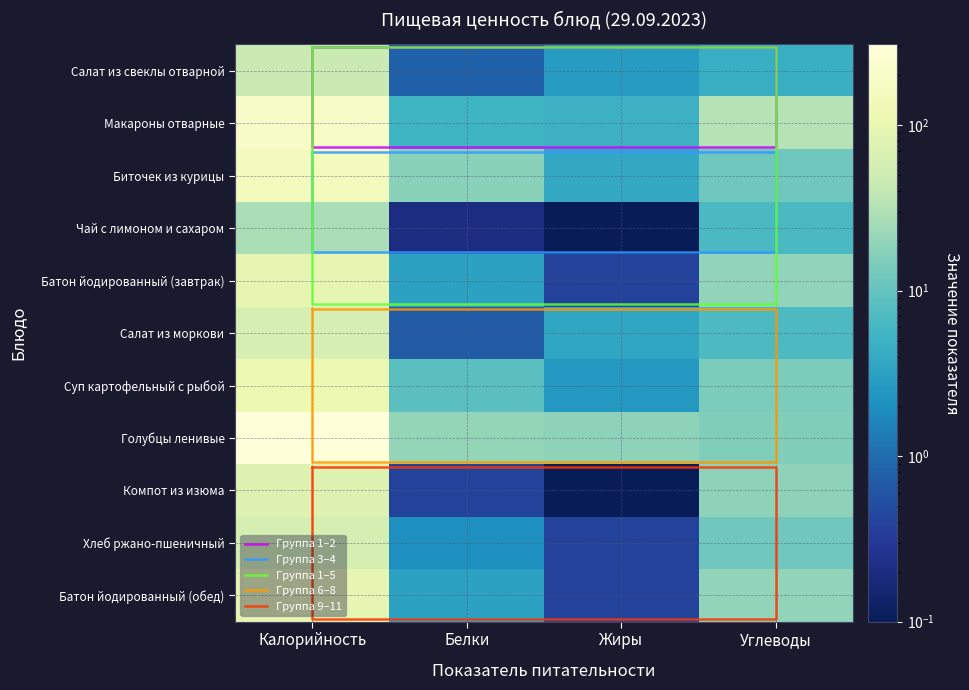

Count the number of categories in the chart.

4